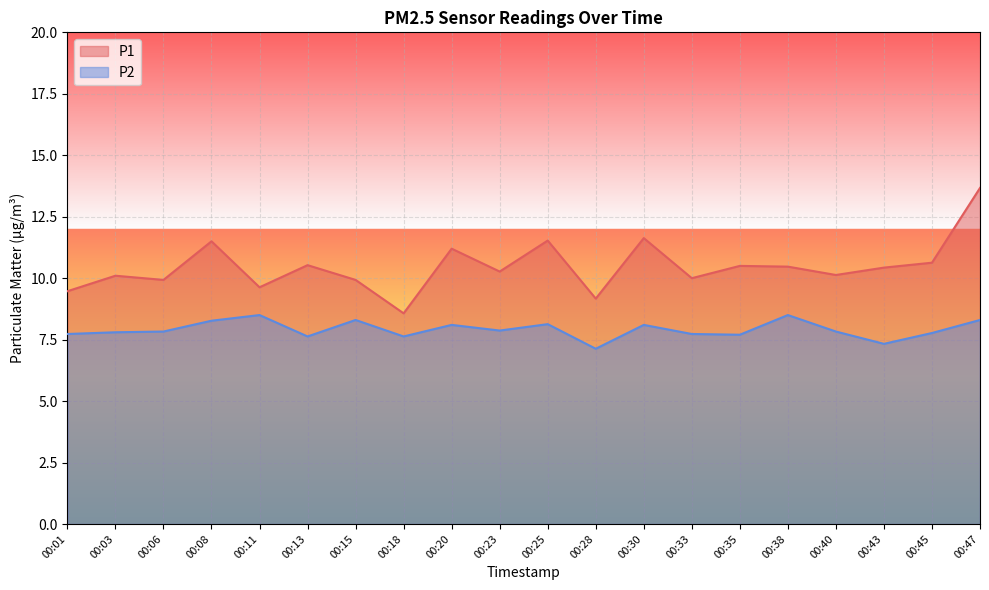

Reading left to right, transcribe all the data shown in this chart.

P1: 00:01=9.5	00:03=10.1	00:06=9.9	00:08=11.5	00:11=9.6	00:13=10.5	00:15=9.9	00:18=8.6	00:20=11.2	00:23=10.3	00:25=11.5	00:28=9.2	00:30=11.6	00:33=10.0	00:35=10.5	00:38=10.5	00:40=10.1	00:43=10.4	00:45=10.6	00:47=13.7
P2: 00:01=7.7	00:03=7.8	00:06=7.8	00:08=8.3	00:11=8.5	00:13=7.6	00:15=8.3	00:18=7.6	00:20=8.1	00:23=7.9	00:25=8.1	00:28=7.1	00:30=8.1	00:33=7.7	00:35=7.7	00:38=8.5	00:40=7.8	00:43=7.3	00:45=7.8	00:47=8.3